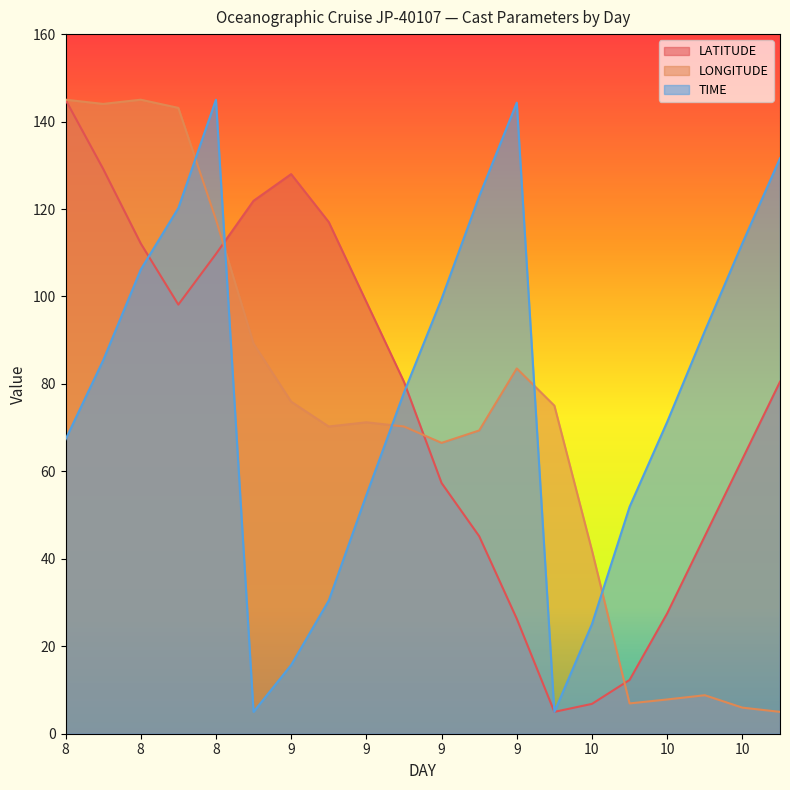

What is the difference between the LATITUDE values at 8 and 10?

84.6